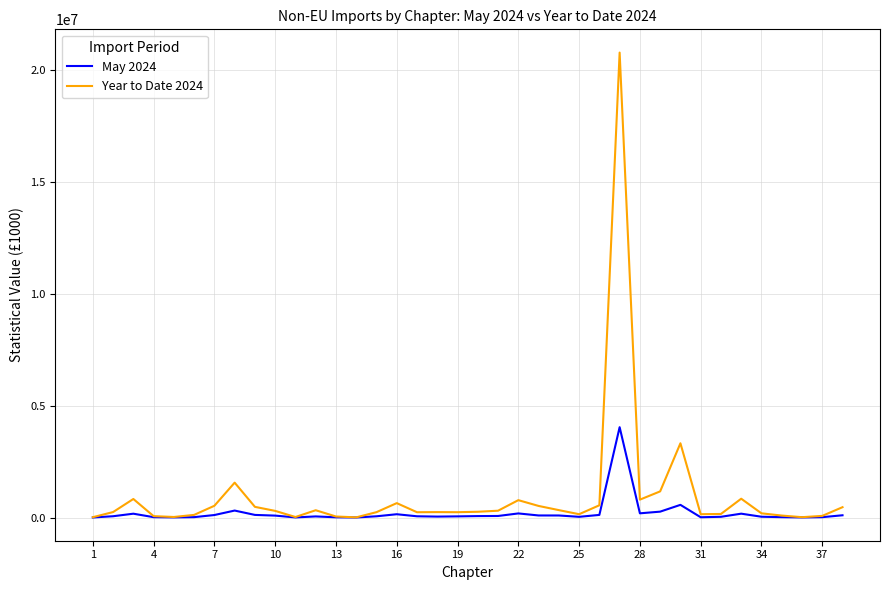

List the series in order of their peak value, highest first.

Year to Date 2024, May 2024